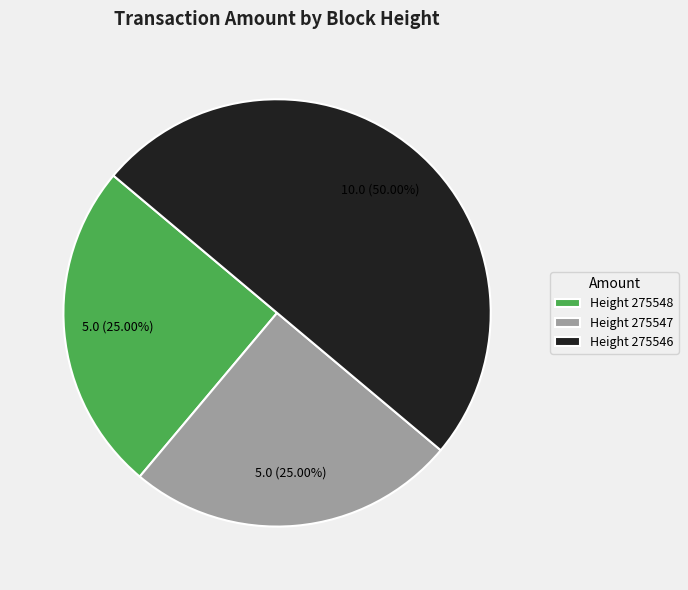

Is the sum of Height 275547 and Height 275546 greater than half?

Yes